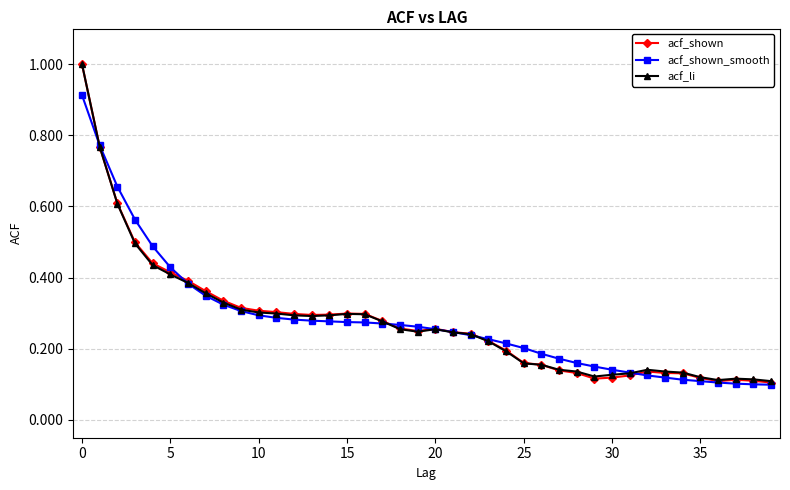

Which series has the largest range (max minus min)?

acf_shown